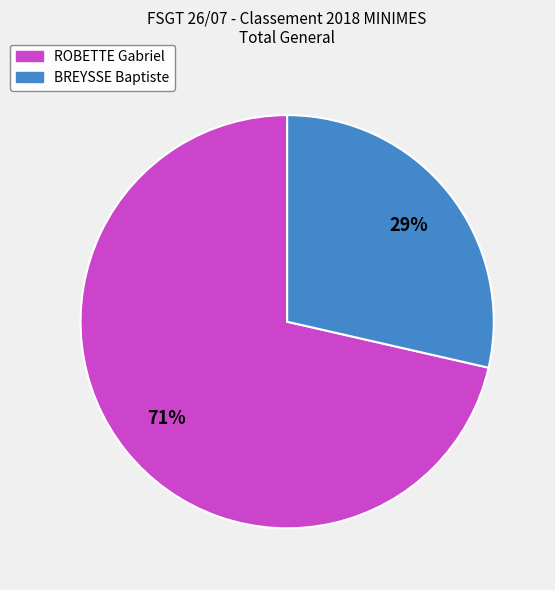

To the nearest percent, what portion does ROBETTE Gabriel represent?

71%